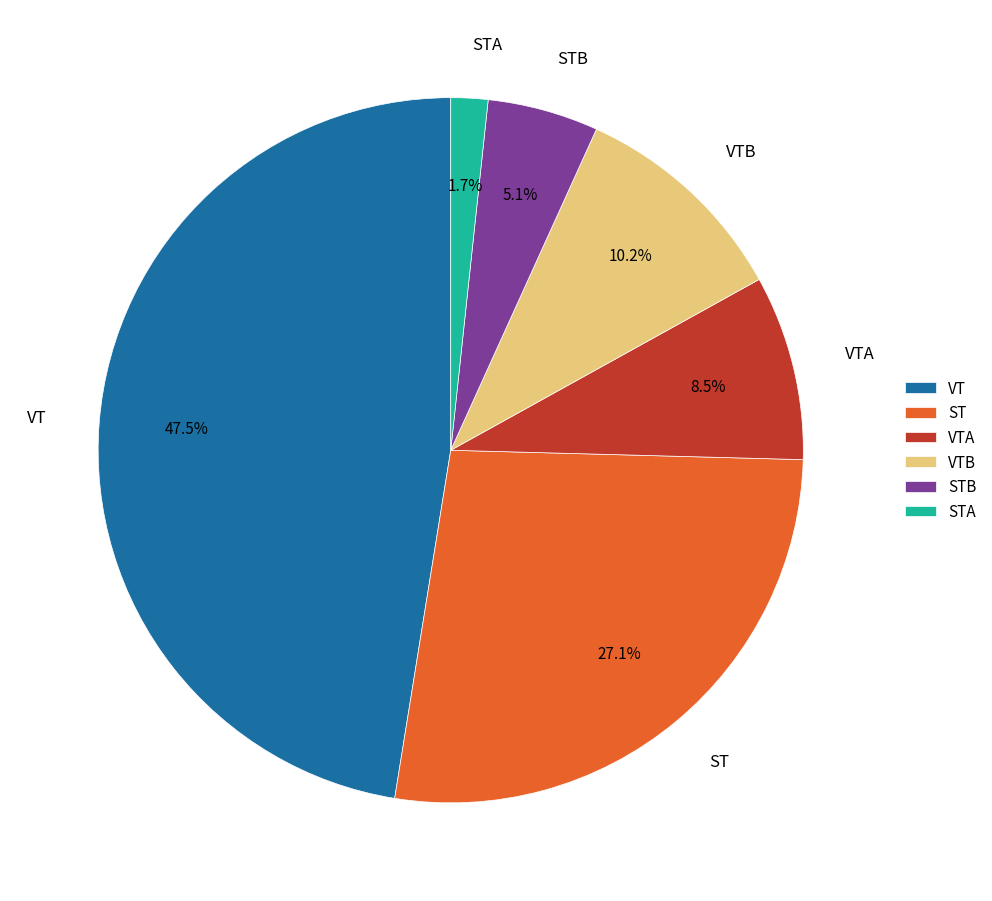

Which has a higher value, VTA or STA?

VTA